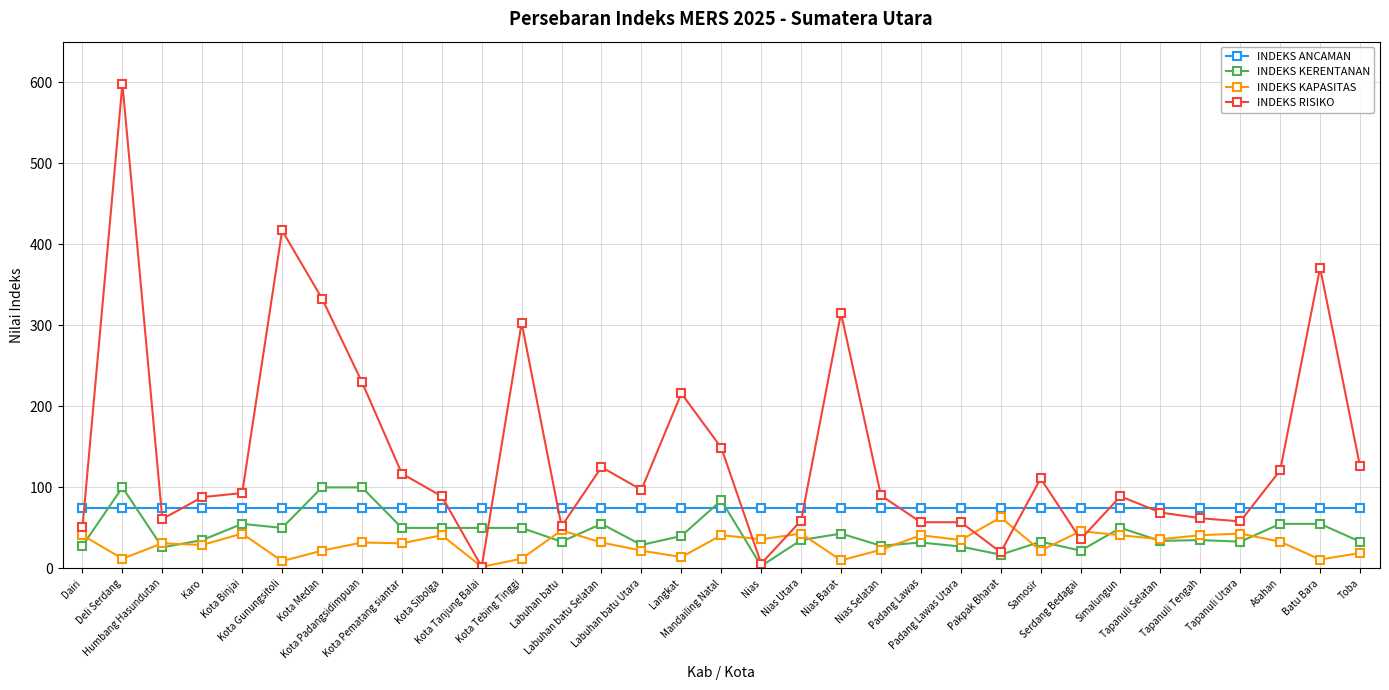

Which series has the widest spread of values?

INDEKS RISIKO